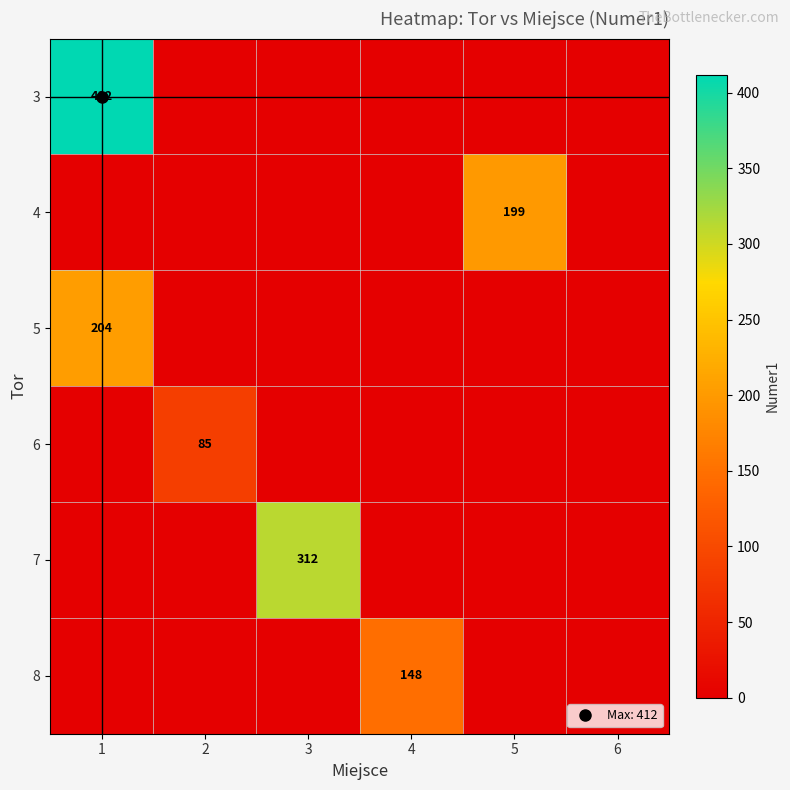

Which has a higher value, 3 or 5?

3